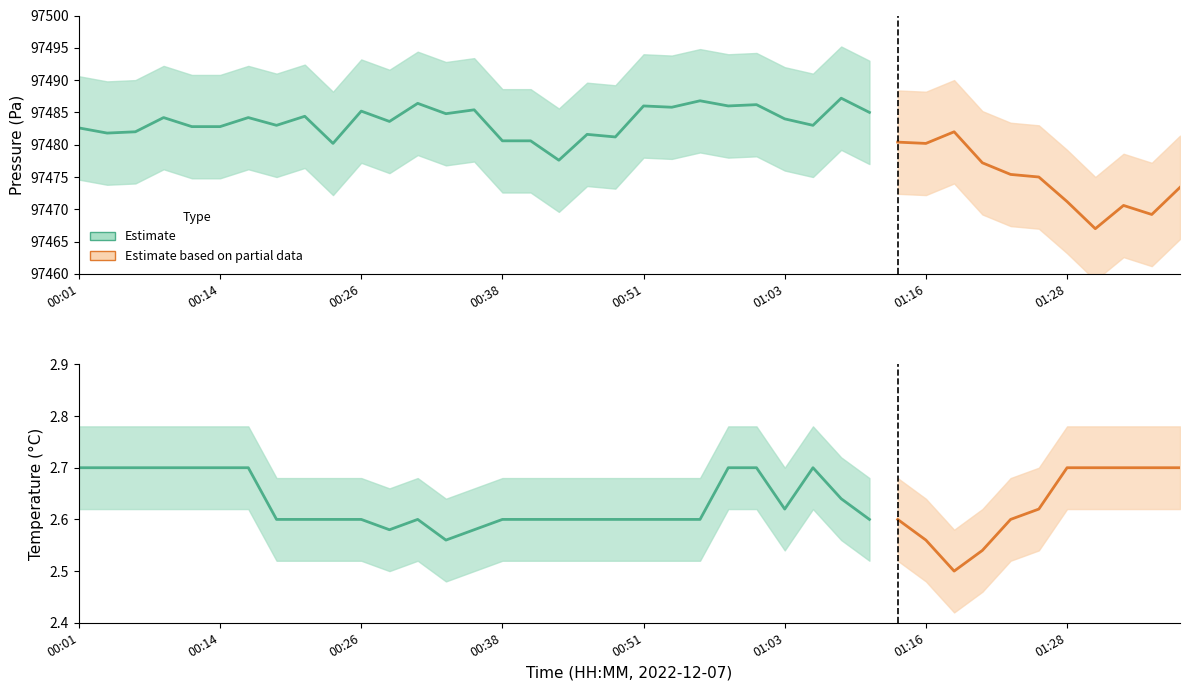

True or false: temperature has a value of 2.5 at 01:18.

True